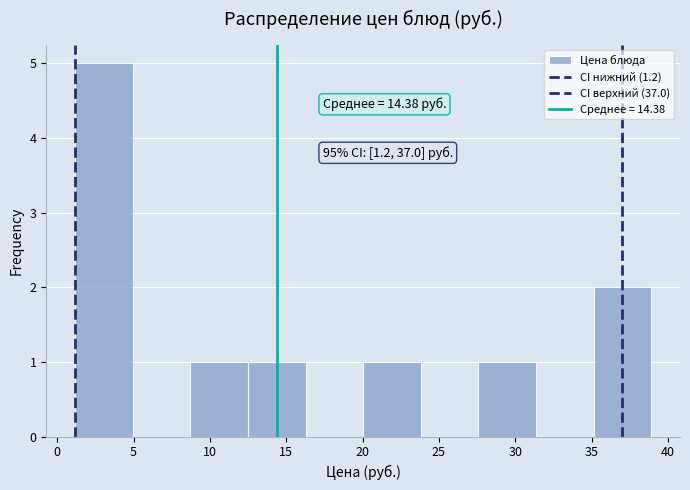

Over which range of the x-axis is the bar tallest?

1.0 to 5.0